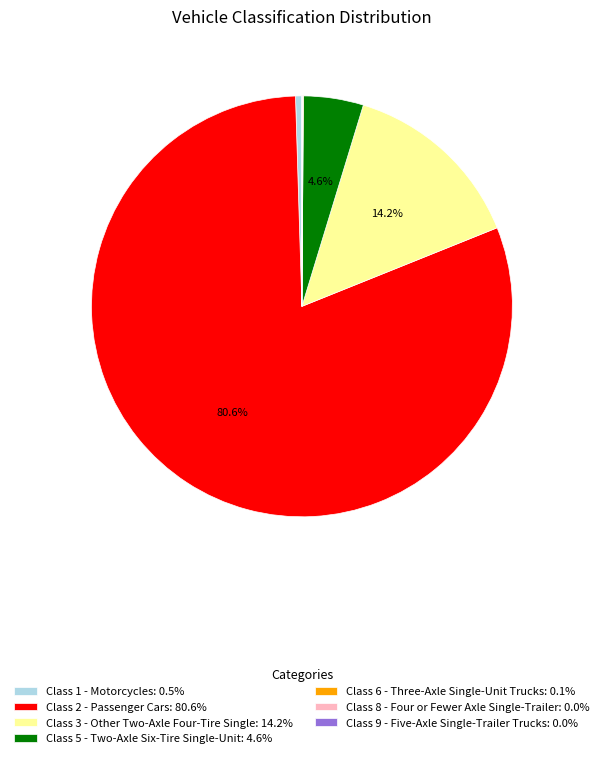

Is there a majority slice in this chart?

Yes